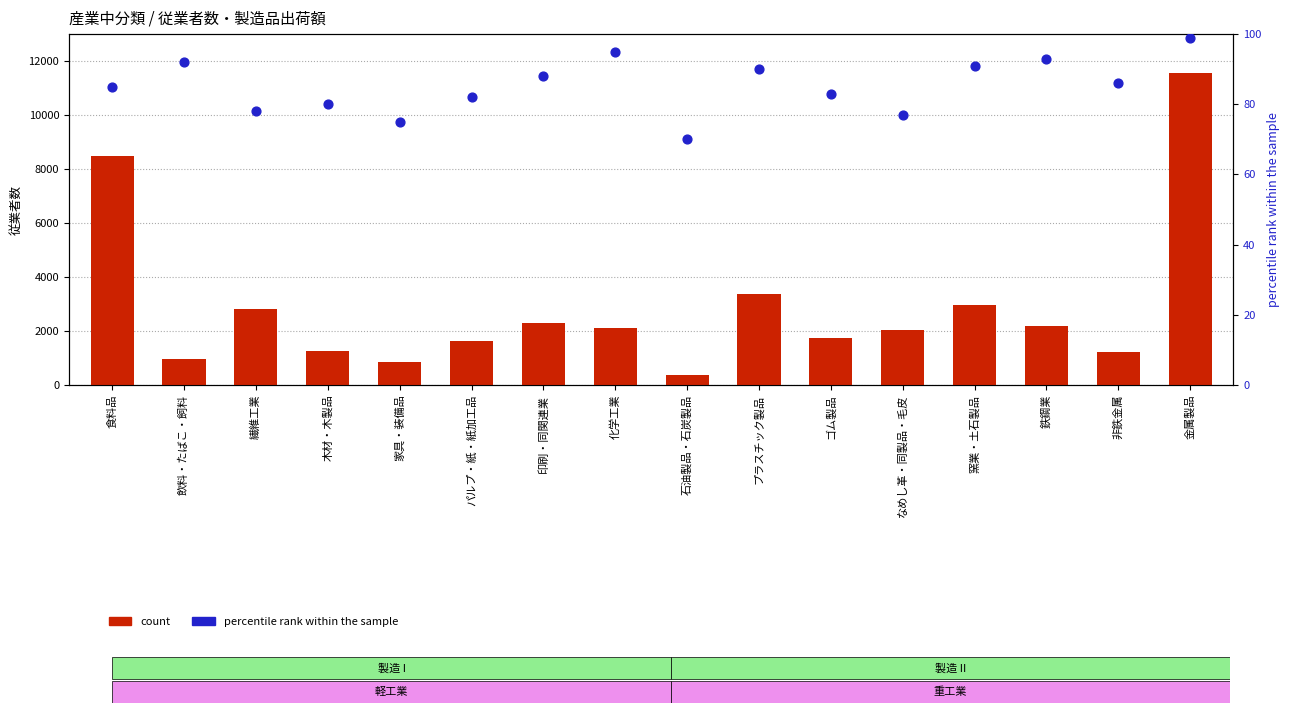

At how many categories does at least one series exceed 1206?

13